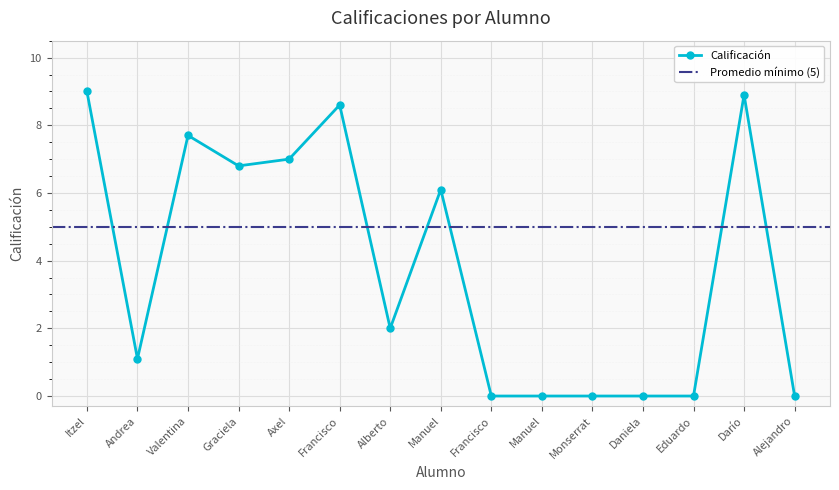

The value at Eduardo is 0.0. True or false?

True